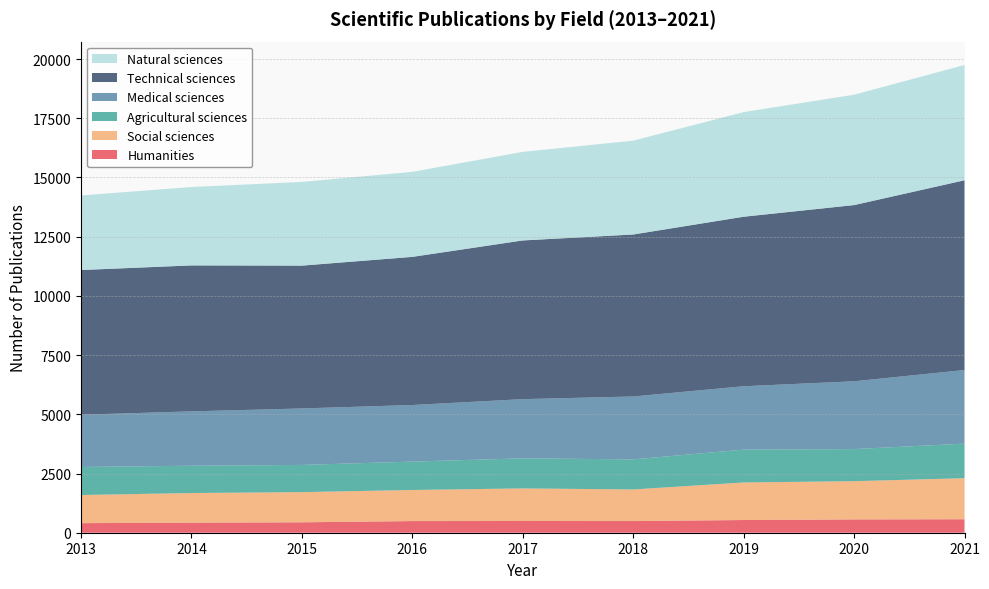

Reading left to right, transcribe all the data shown in this chart.

Humanities: 404	424	440	492	495	493	536	562	569
Social sciences: 1188	1252	1274	1312	1376	1334	1586	1614	1733
Agricultural sciences: 1184	1152	1148	1199	1269	1270	1387	1356	1459
Medical sciences: 2206	2296	2385	2389	2500	2655	2675	2862	3108
Technical sciences: 6109	6162	6030	6254	6700	6839	7157	7439	8011
Natural sciences: 3149	3310	3534	3590	3740	3962	4418	4660	4867